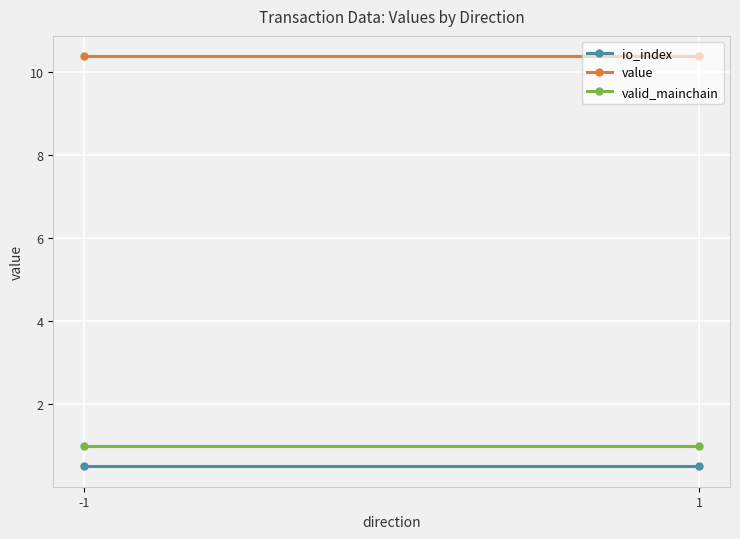

What value does the value series have at 1?

10.4